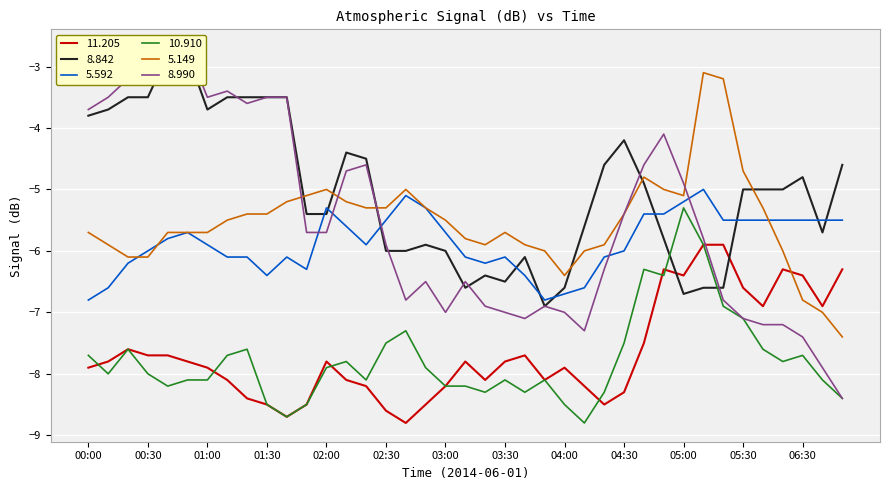

What position from the right is 00:30?

36